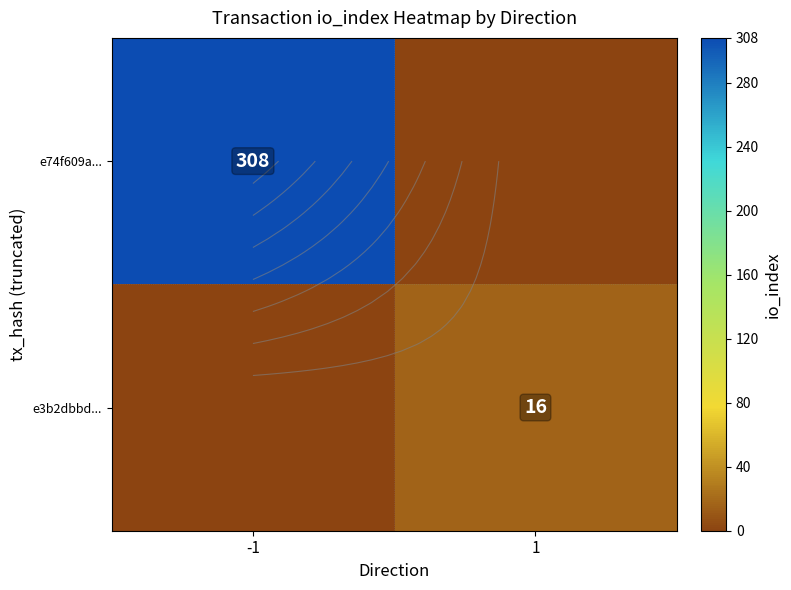

What is the sum of the e3b2dbbd... values at 1 and -1?

16